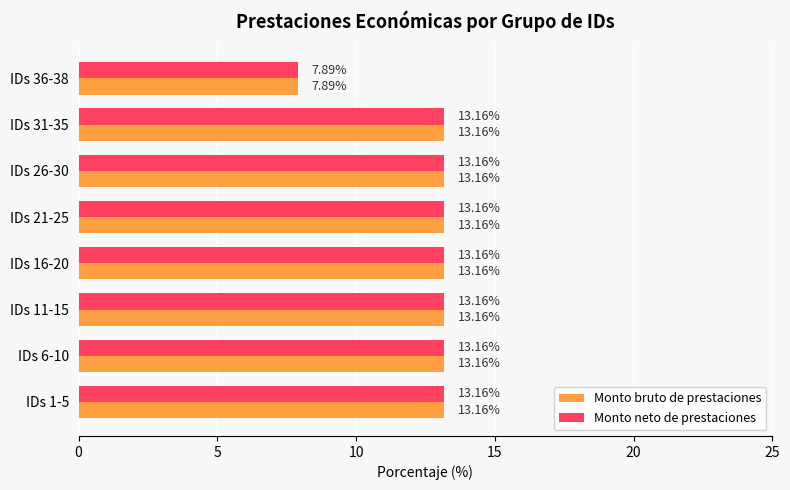

What is the difference between the maximum and minimum values in the Monto bruto de prestaciones series?

5.3